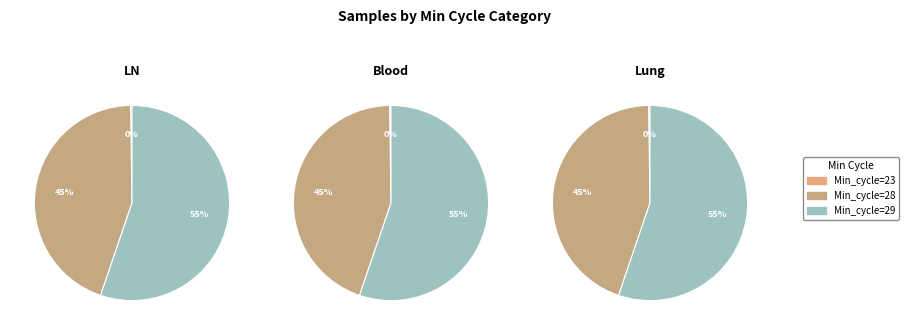

Which category has the smallest portion of the pie?

23